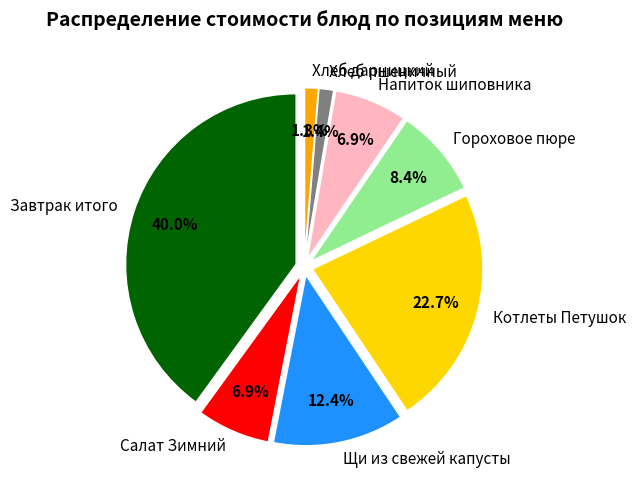

What is the ratio of the value at Хлеб дарницкий to the value at Напиток шиповника?

0.2